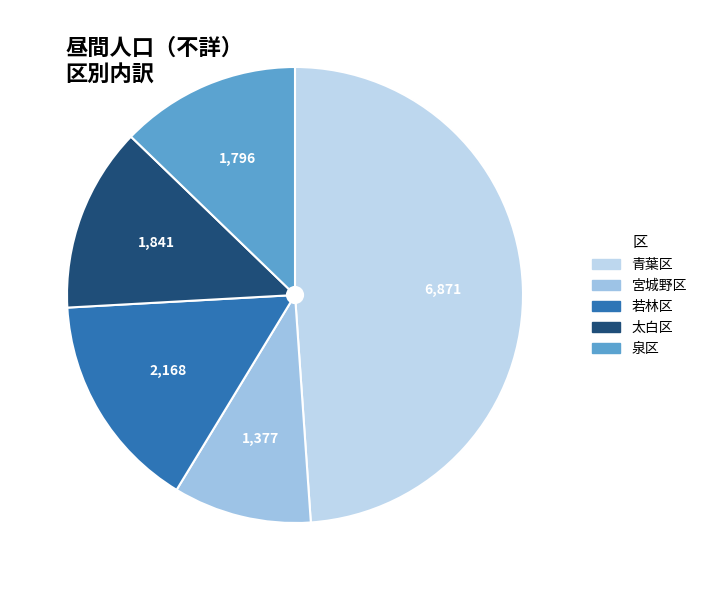

How many segments does this pie chart have?

5